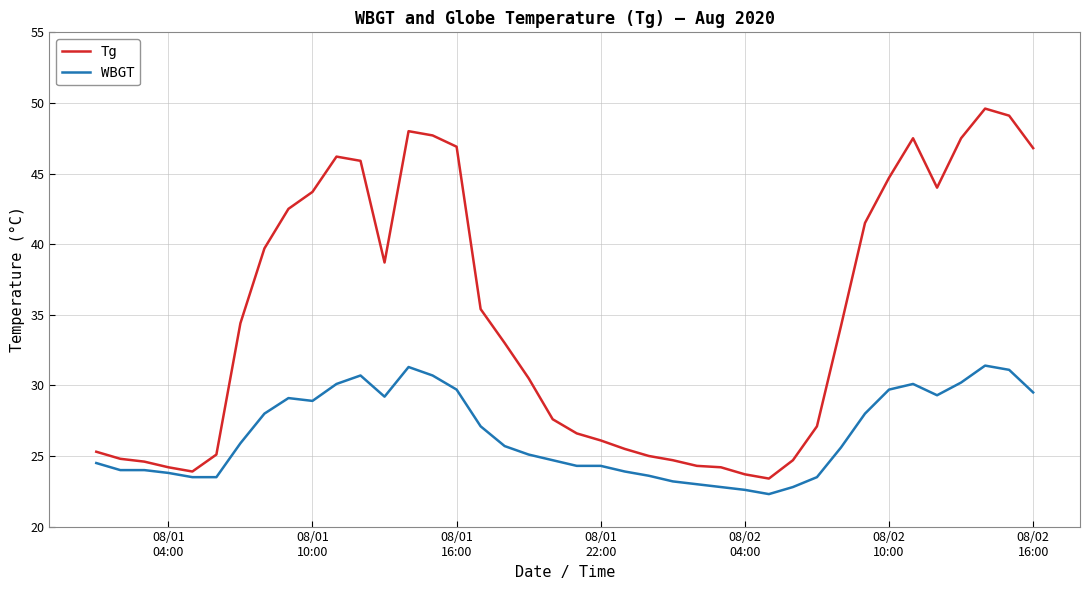

True or false: WBGT and Tg cross at least once.

False